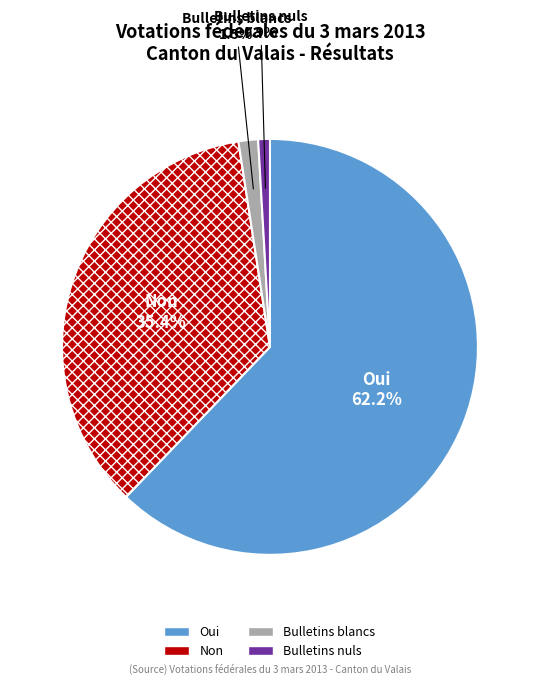

Which has a higher value, Oui or Non?

Oui